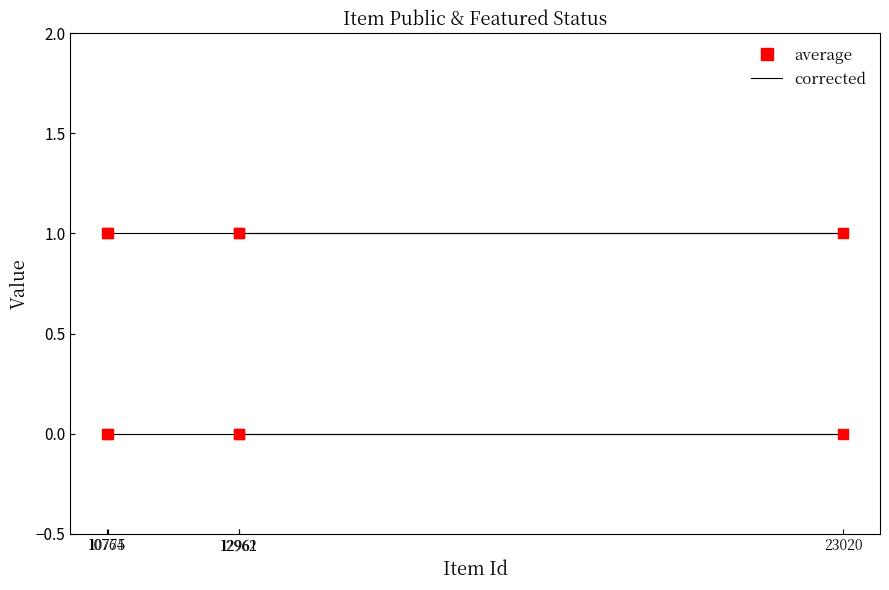

At how many categories does at least one series exceed 0?

5